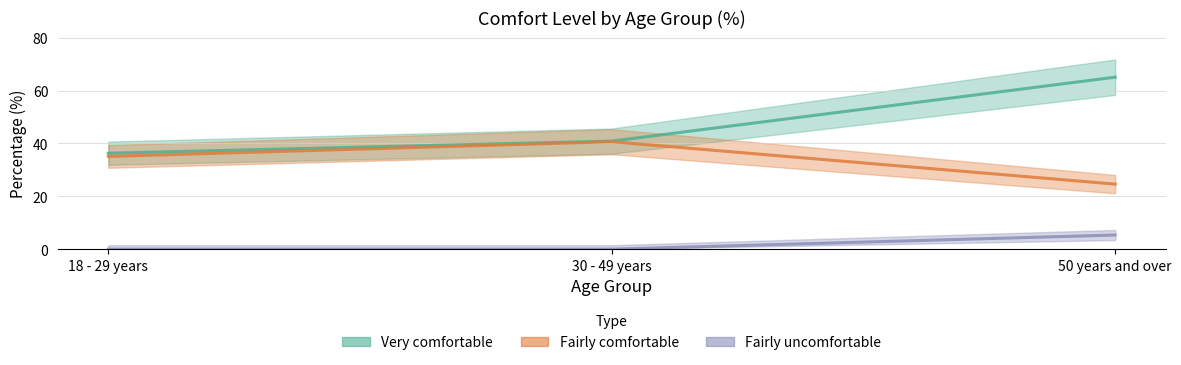

True or false: Fairly uncomfortable has a value of 3.4 at 30 - 49 years.

False